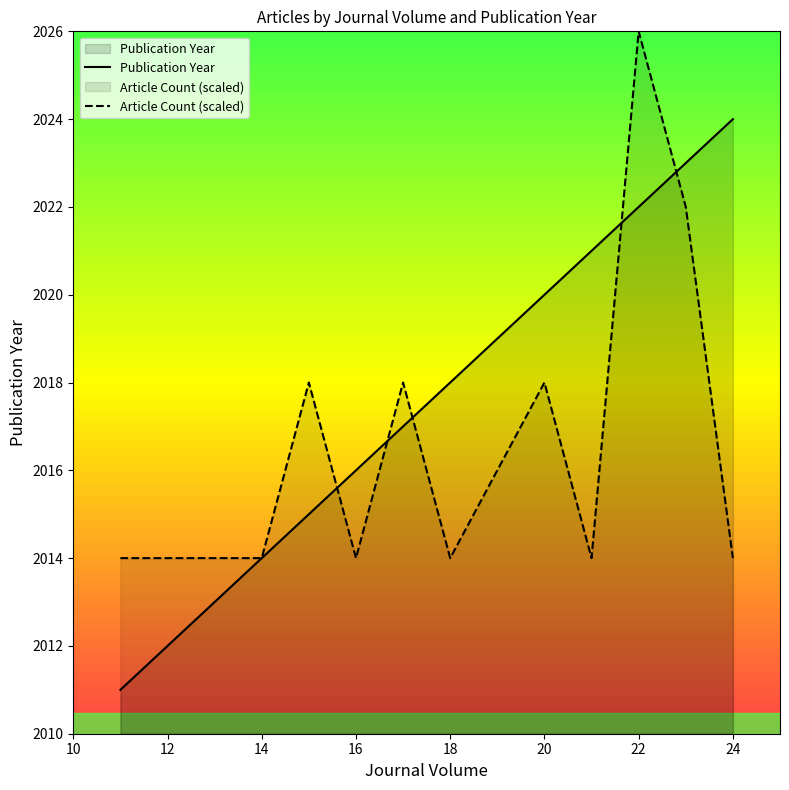

The value of Publication Year at 16 is 2016. True or false?

True